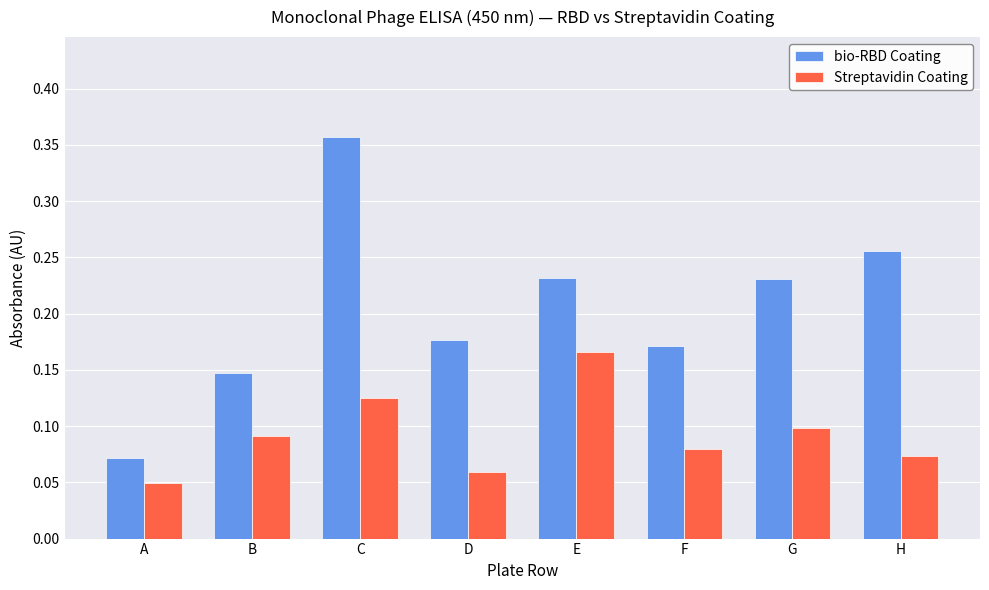

Which series changed the most between D and E?

Streptavidin Coating